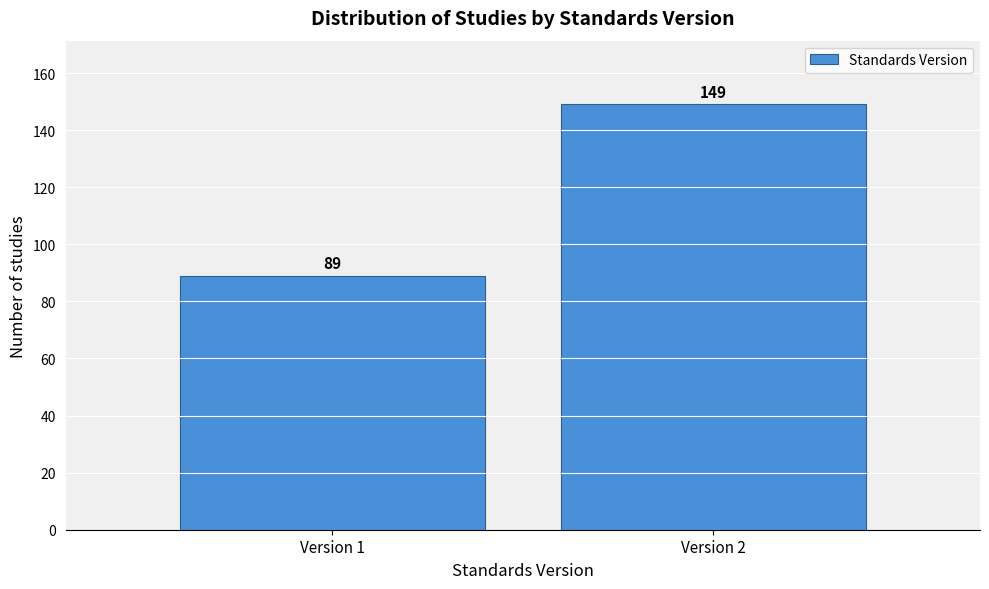

Reading left to right, what are all the values shown in this chart?

Version 1=89	Version 2=149